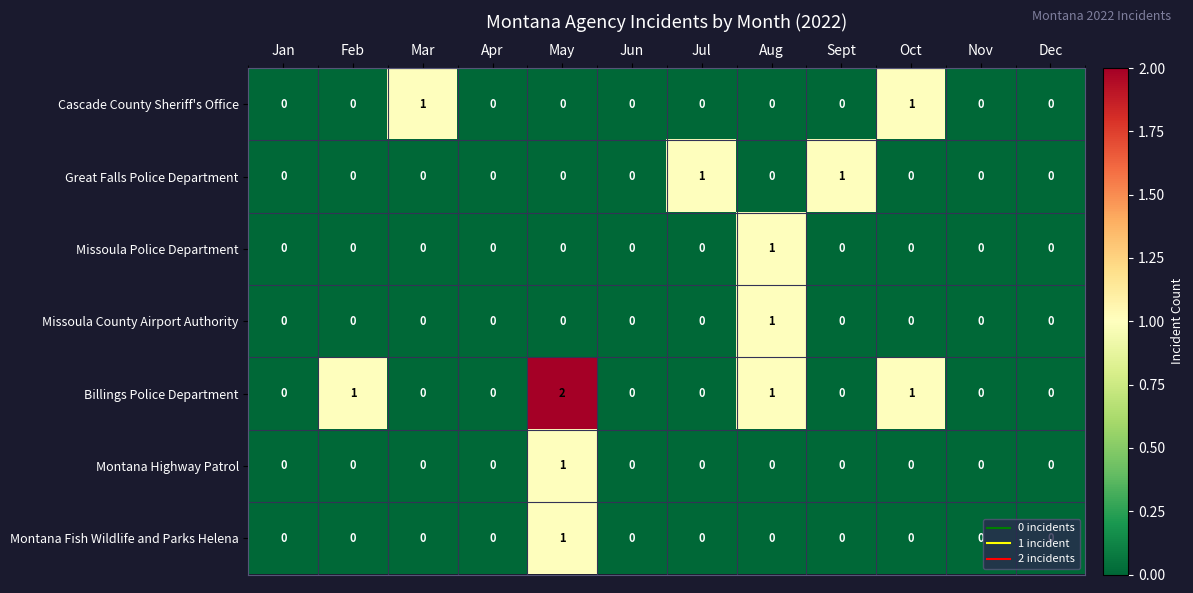

Which category has the highest value across all series?

May